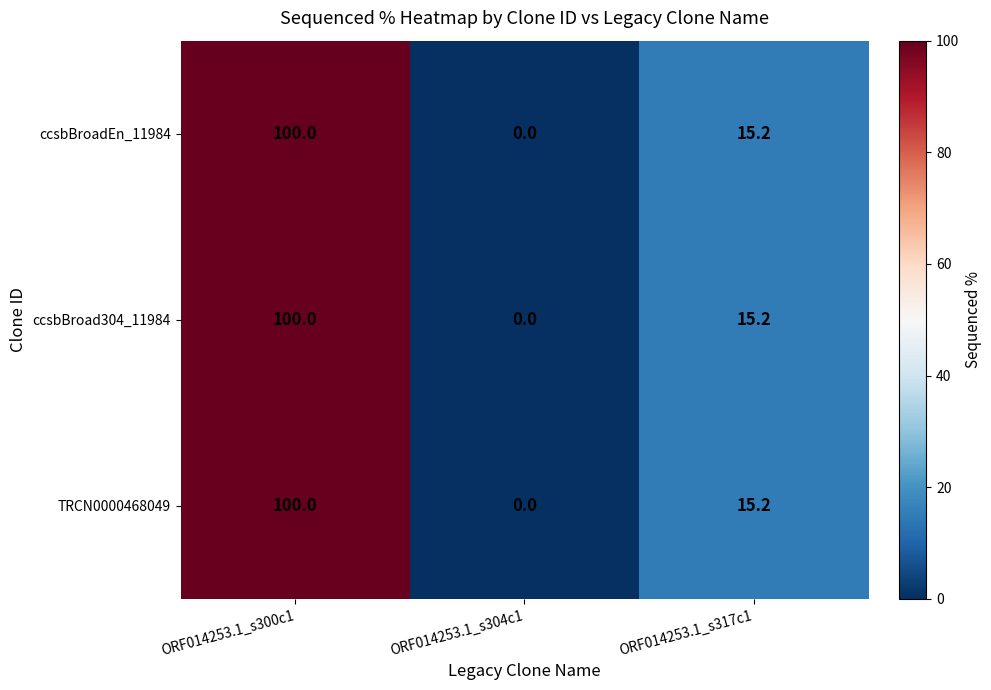

Is the value of TRCN0000468049 at ORF014253.1_s317c1 greater than the value of ccsbBroad304_11984 at ORF014253.1_s304c1?

Yes